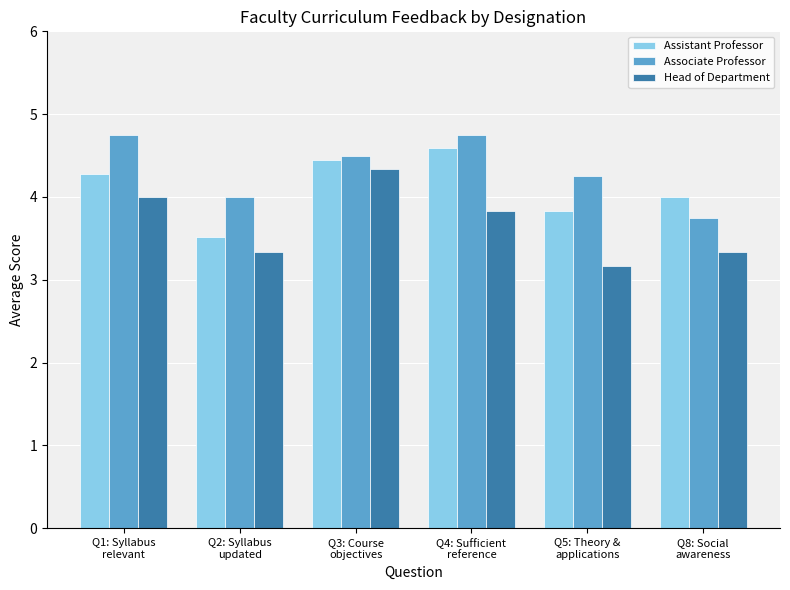

True or false: Head of Department has a value of 4.3 at Q3: Course
objectives.

True